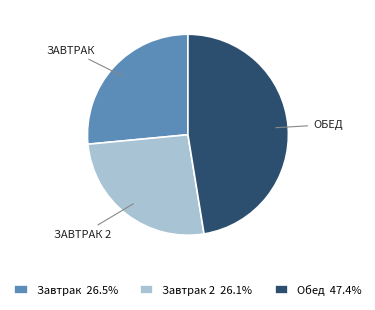

How many segments does this pie chart have?

3